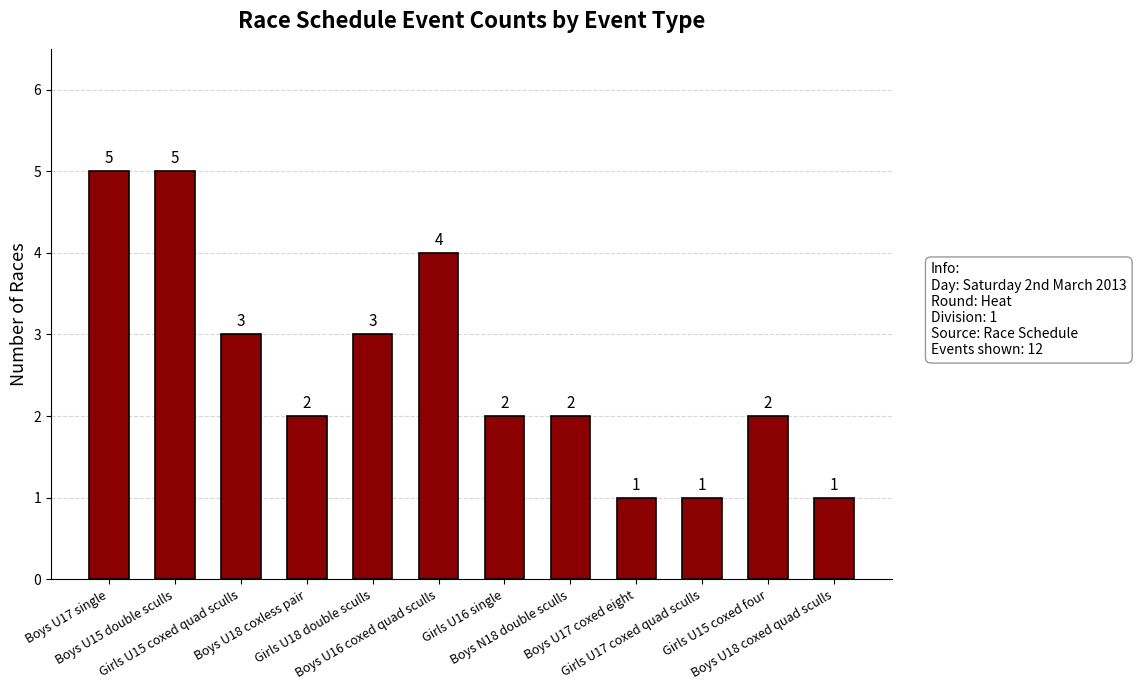

What is the difference between the maximum and minimum values?

4